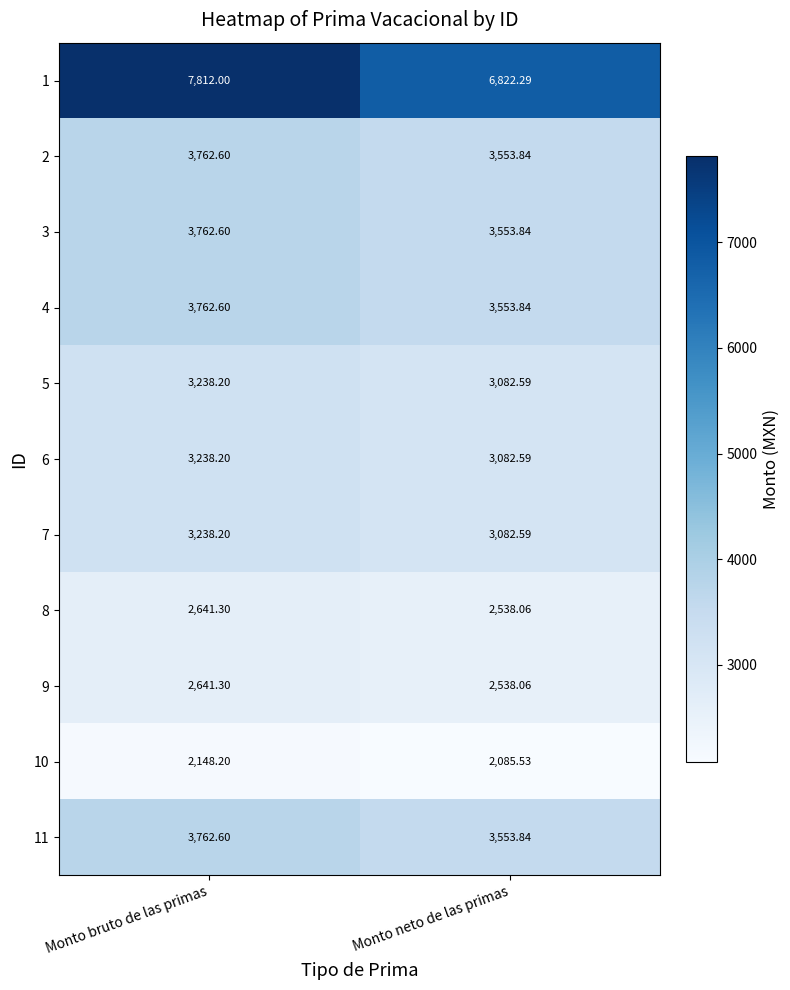

Where is 4 nearest to the value 3658?

Monto neto de las primas